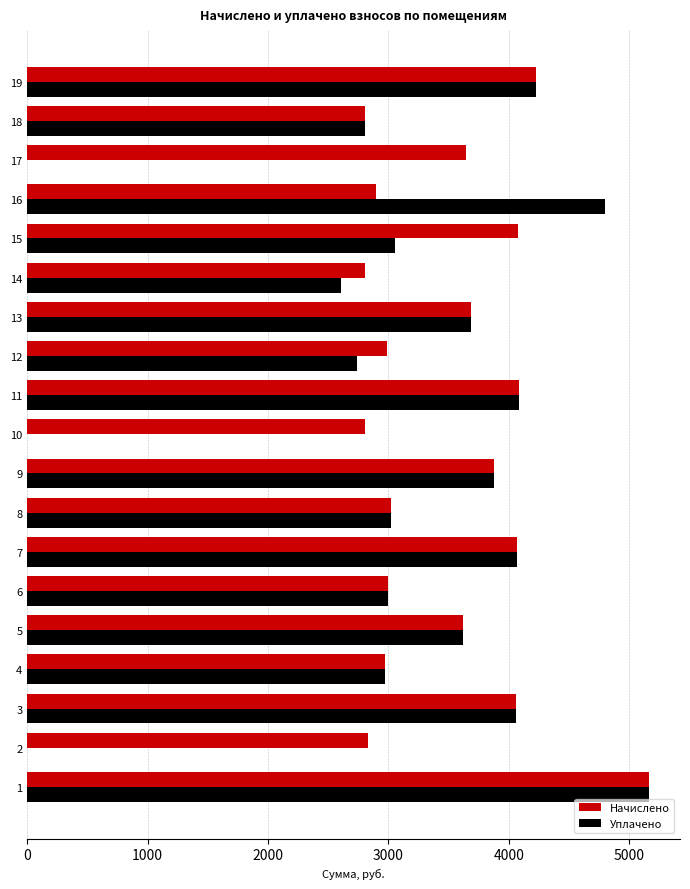

The value of Начислено at 7 is 4067.5. True or false?

True